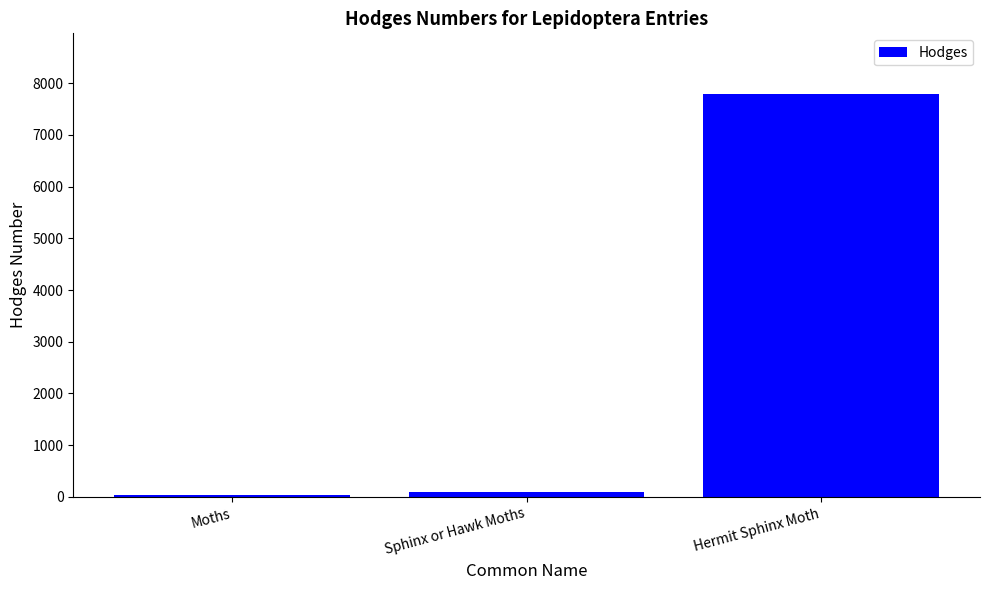

How many bars are there in total?

3